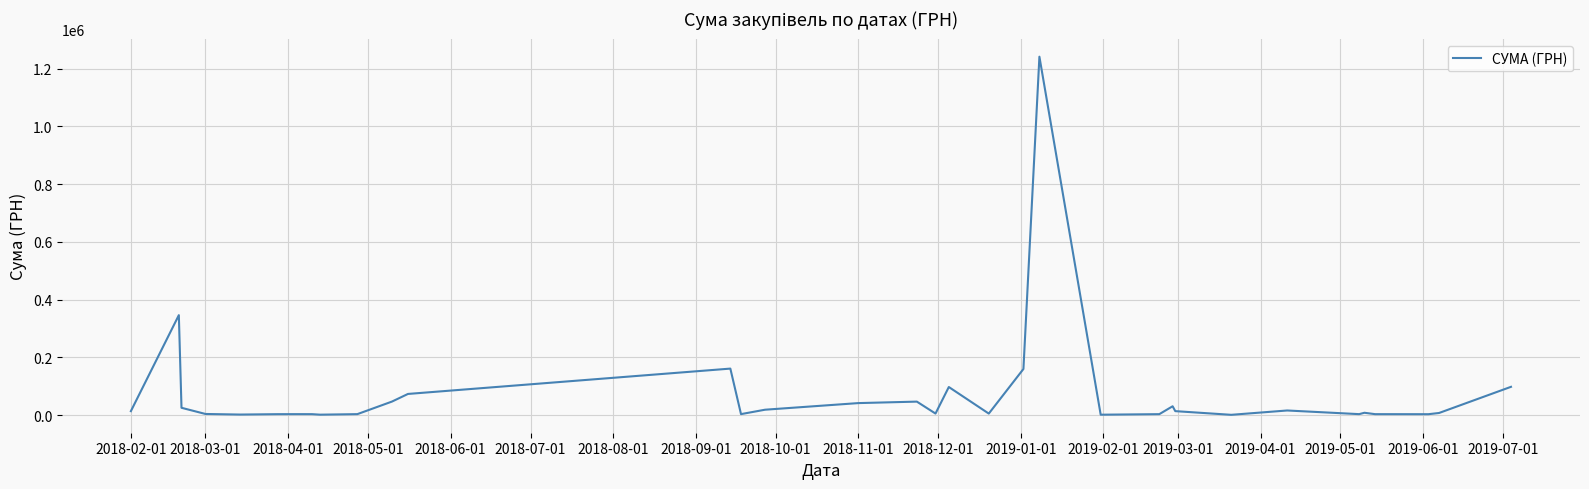

What is the greatest value displayed?

1241615.3